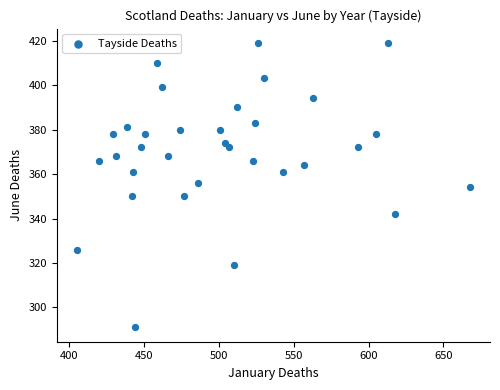

What is the range of X values (max minus min)?

263